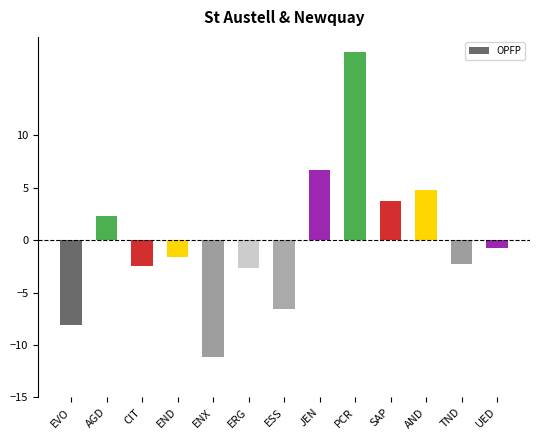

What is the minimum value shown in the chart?

-11.1